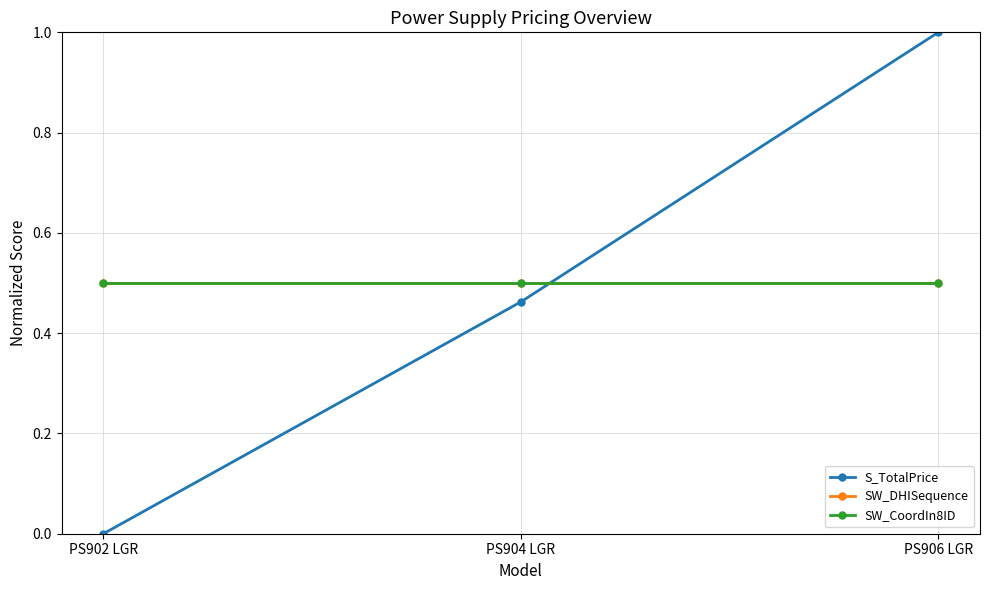

What position from the left is PS902 LGR?

1